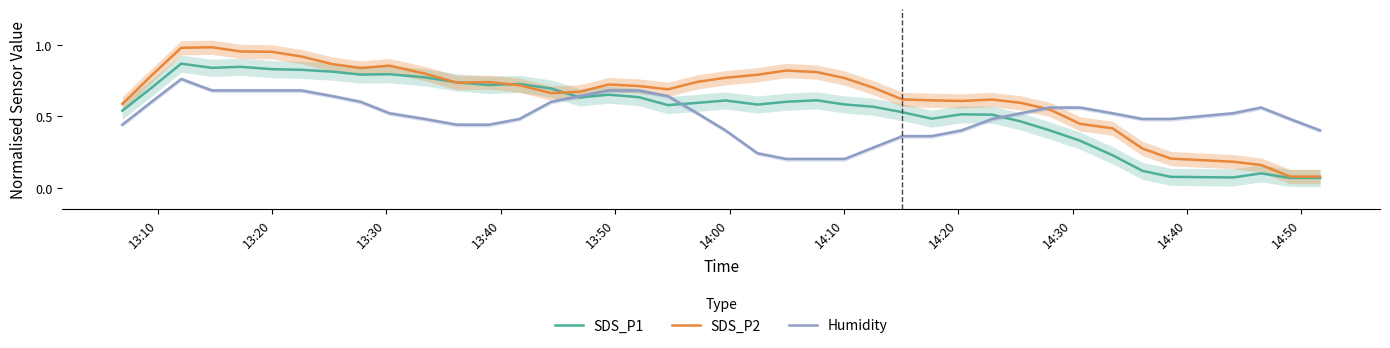

Which series has the widest spread of values?

SDS_P2